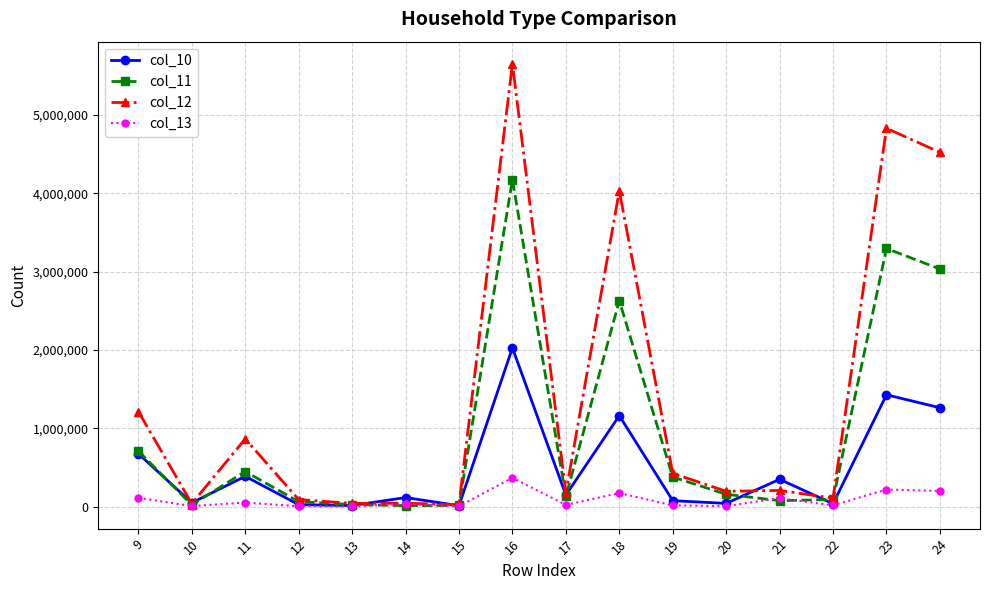

What is the maximum value shown in the chart?

5651760